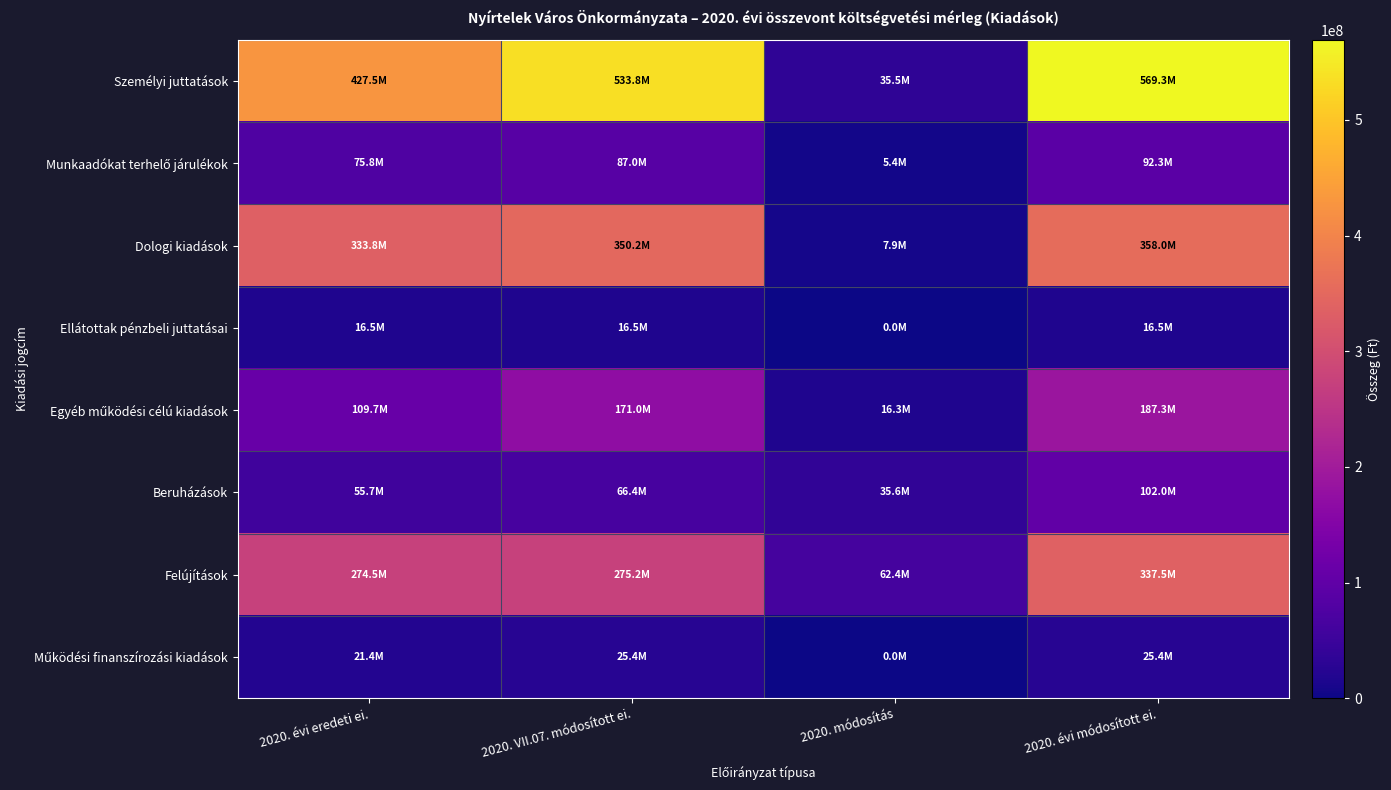

Which category has the lowest value across all series?

2020. módosítás